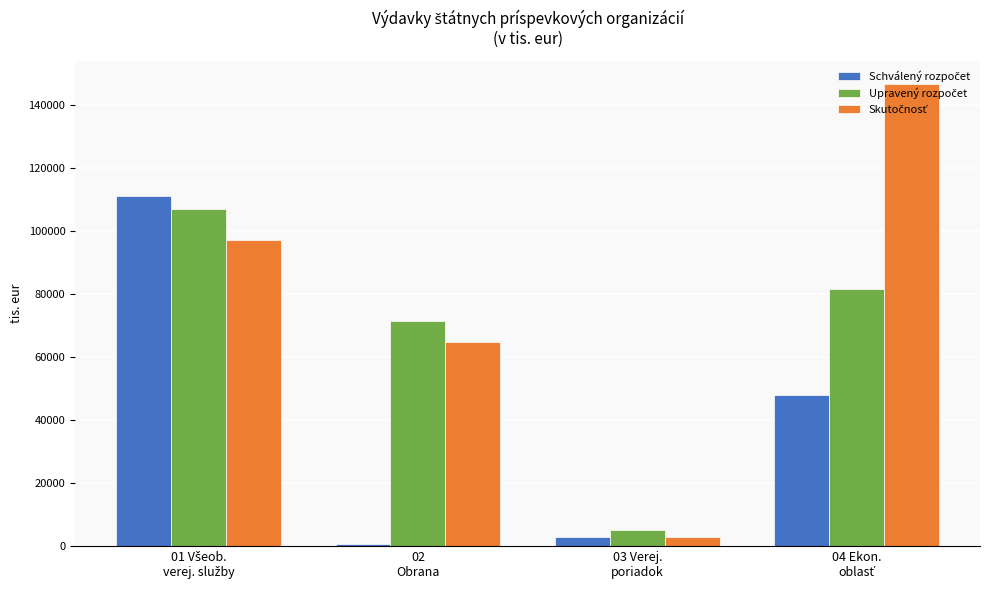

At how many categories does at least one series exceed 34851?

3